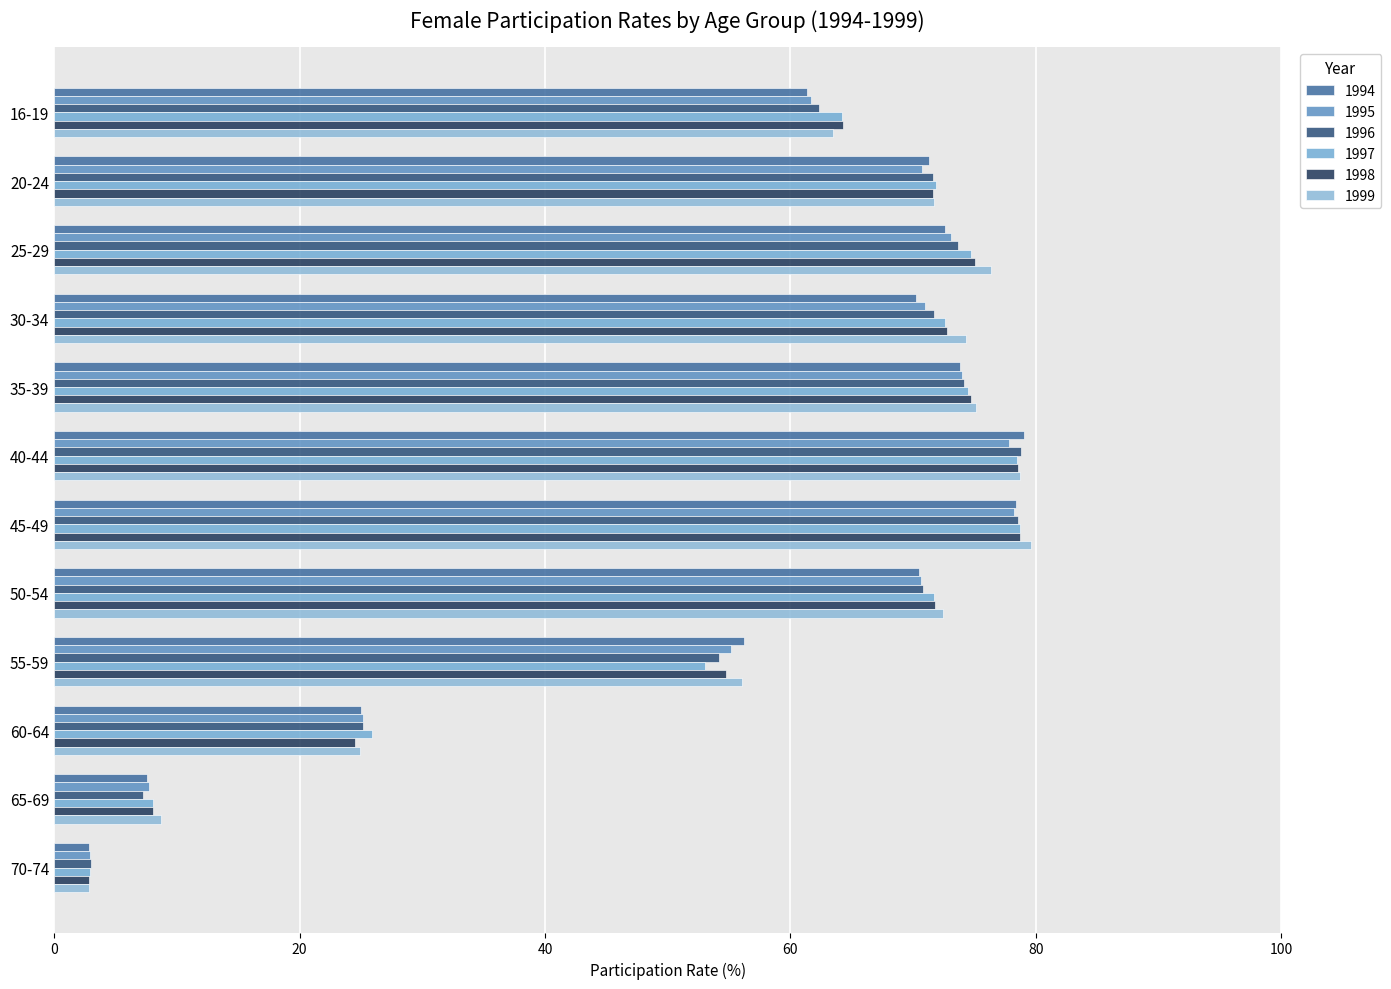

What is the total value across all series at 45-49?

472.3